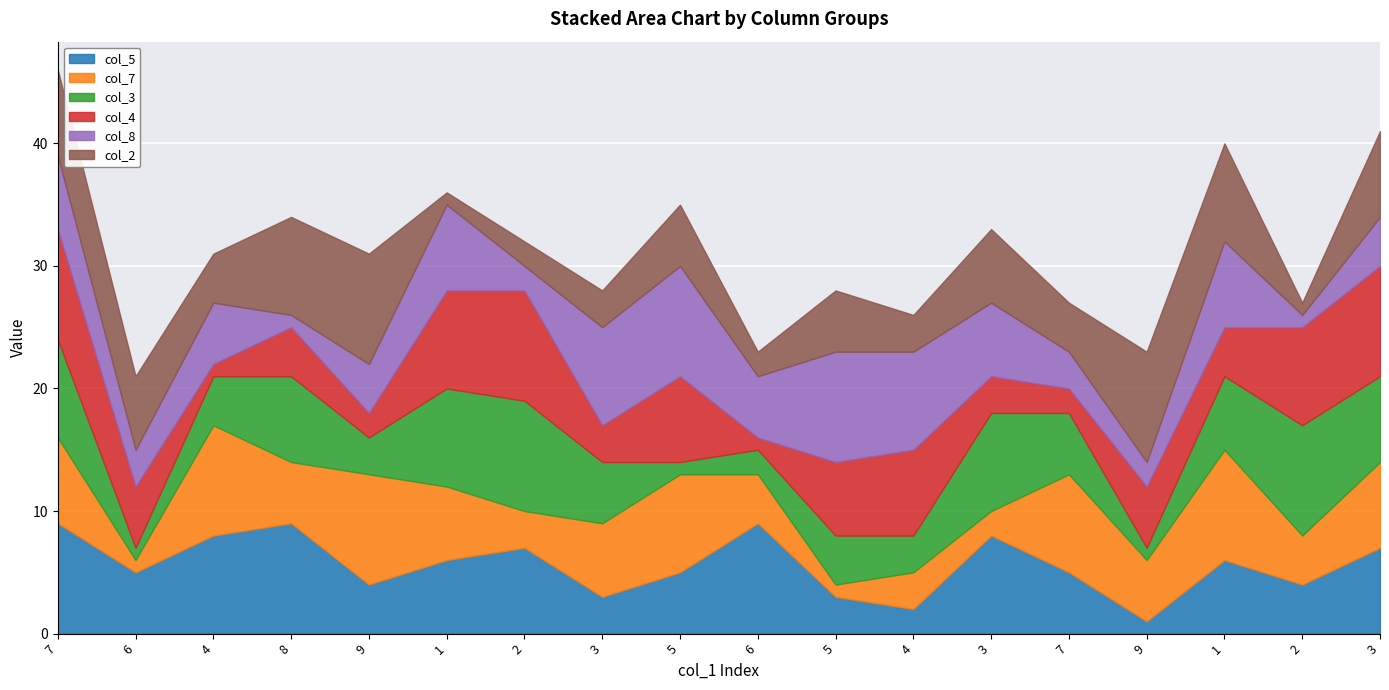

What is the difference between the second highest and minimum values in the col_3 series?

8